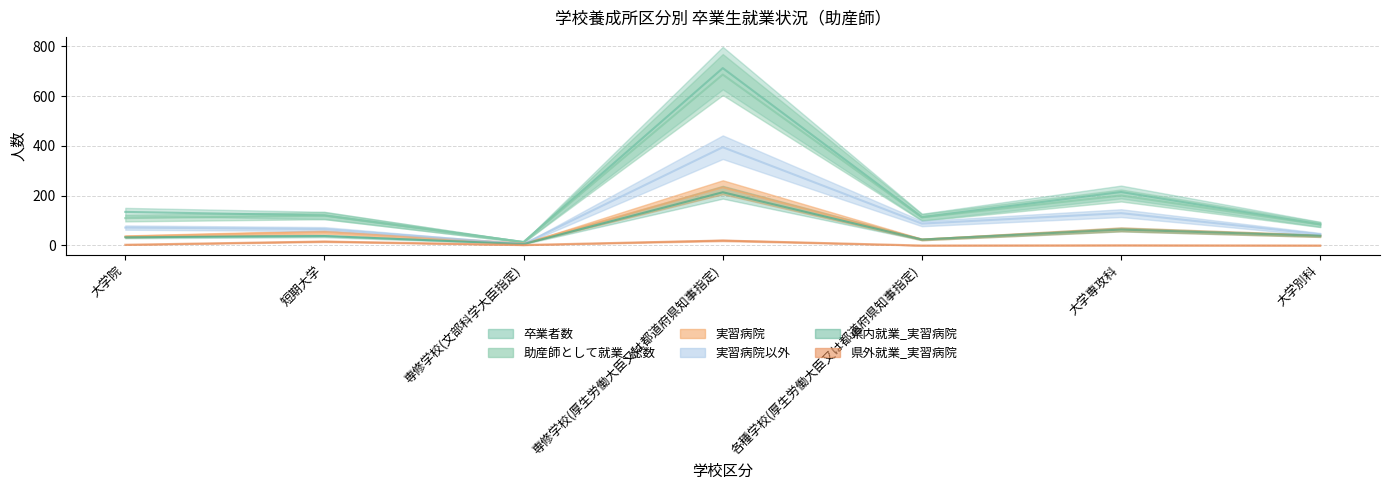

What is the spread (max minus min) of values at 大学専攻科?

214